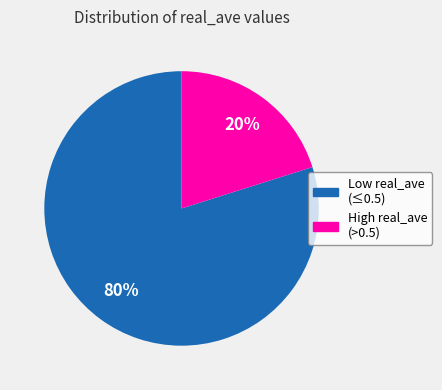

Combined, do High real_ave (>0.5) and Low real_ave (≤0.5) account for over 50%?

Yes